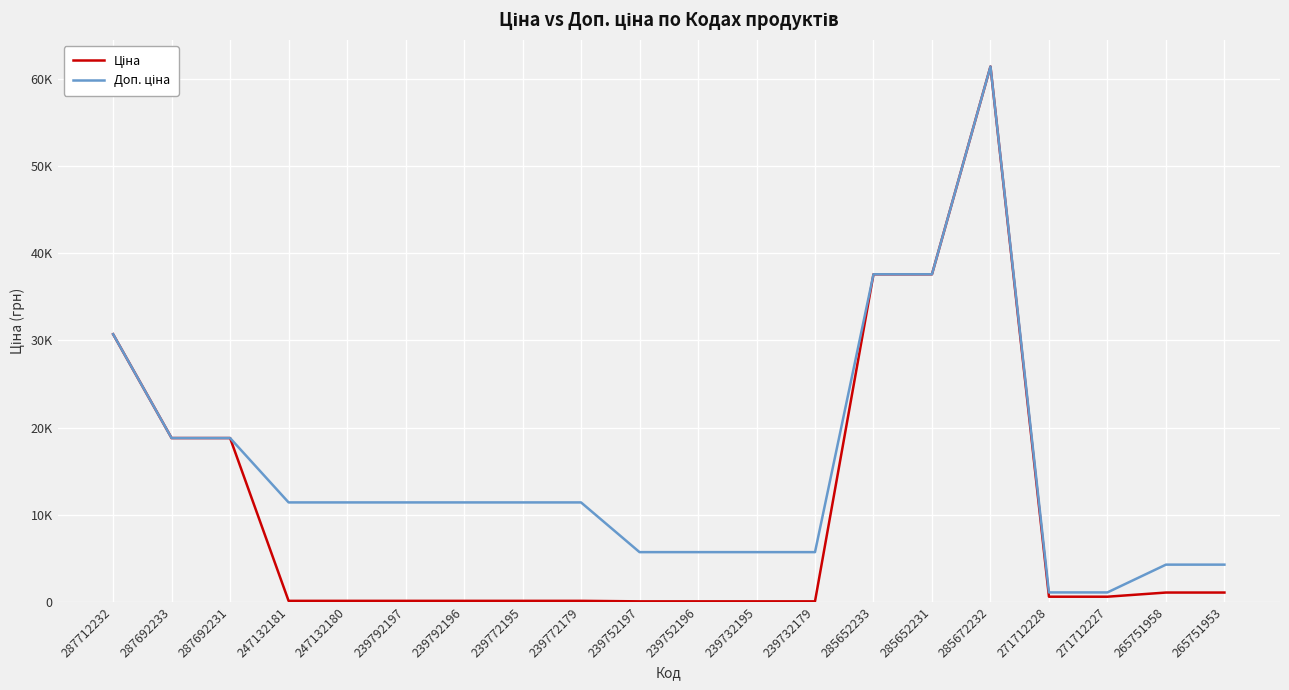

True or false: Доп. ціна has a value of 1781.9 at 271712228.

False